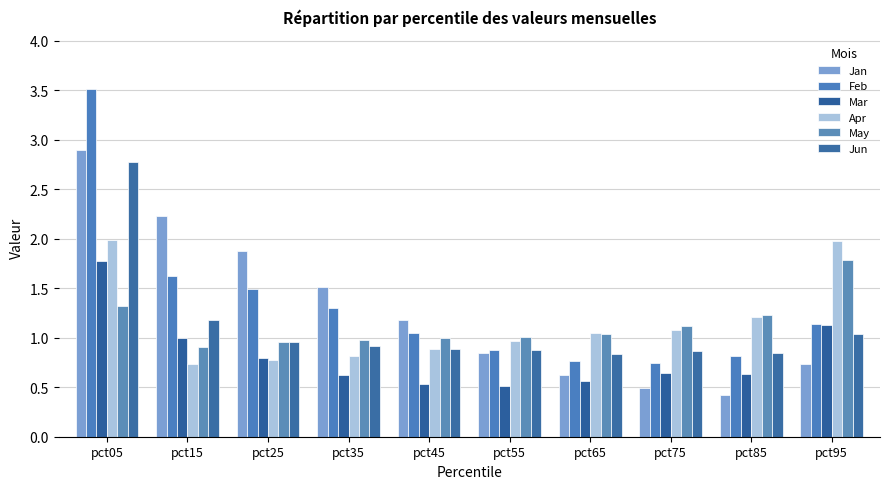

What is the greatest value displayed?

3.5